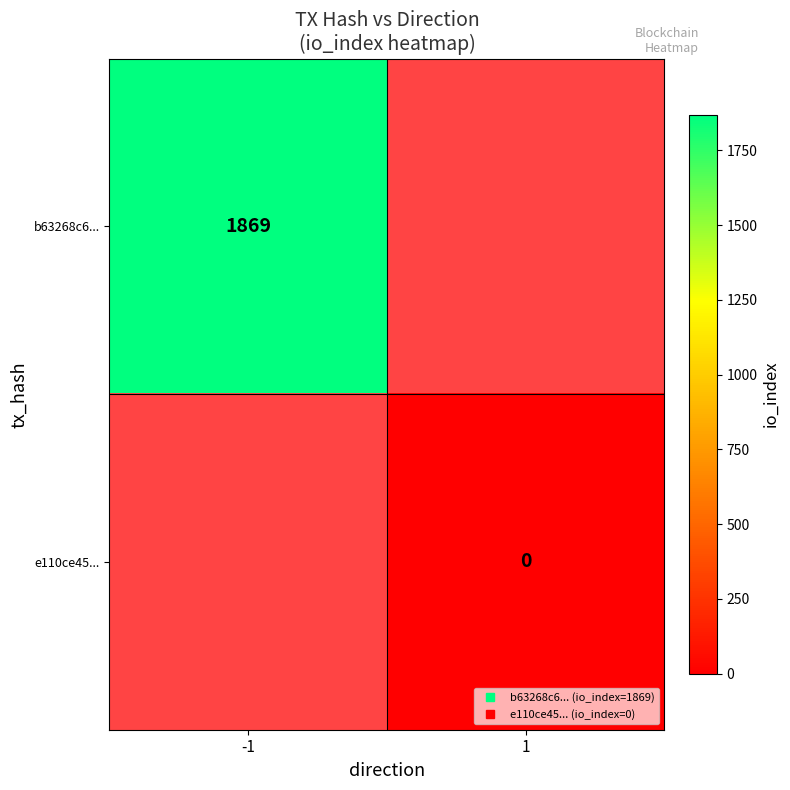

What is the highest value of the b63268c6... series?

1869.0